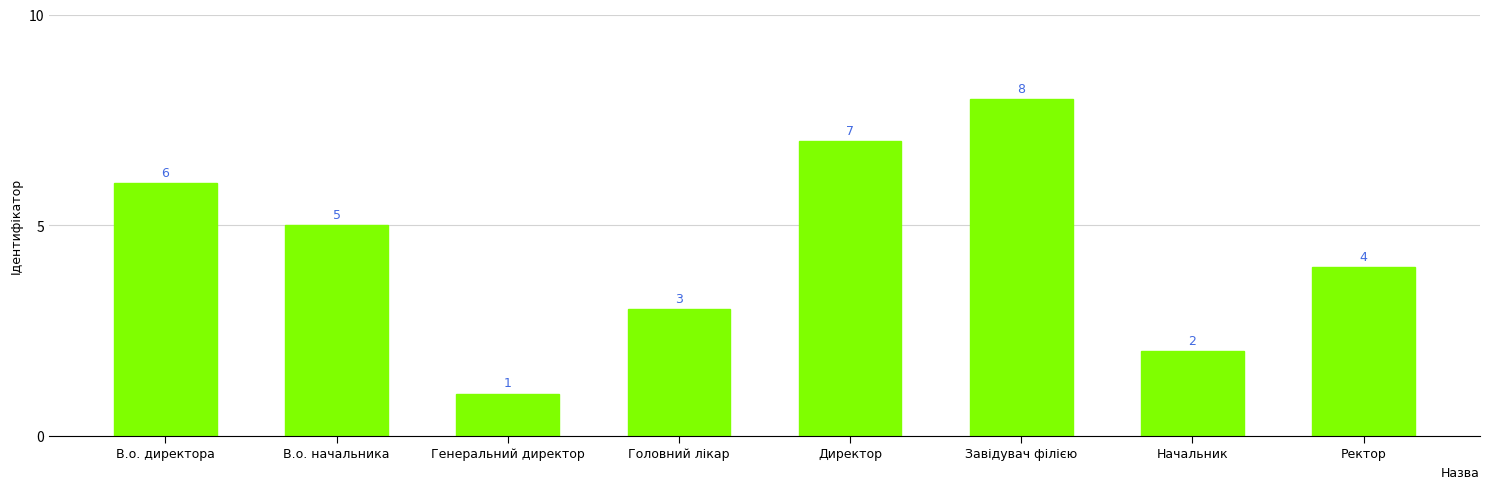

Does the chart contain any negative values?

No